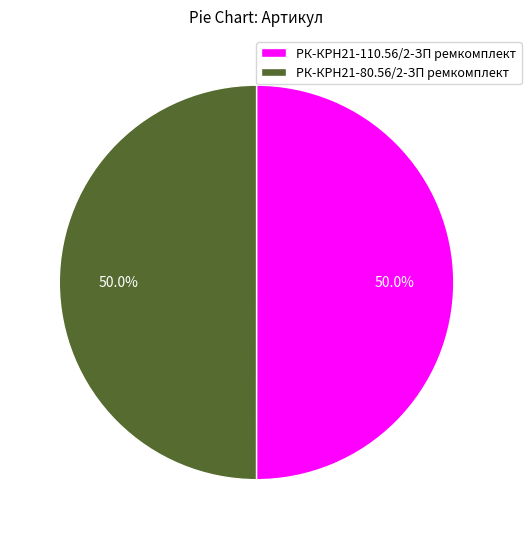

To the nearest percent, what is the combined percentage of РК-КРН21-80.56/2-ЗП ремкомплект and РК-КРН21-110.56/2-ЗП ремкомплект?

100%